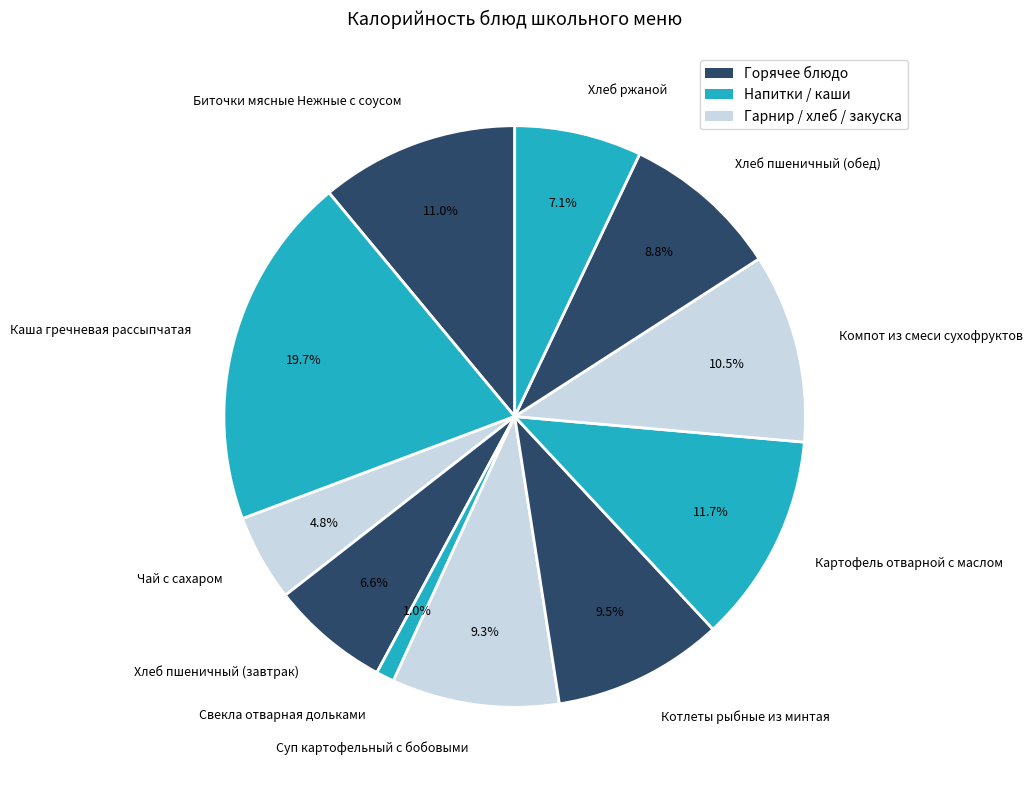

Approximately how many times larger is the value at Компот из смеси сухофруктов compared to Биточки мясные Нежные с соусом?

1.0